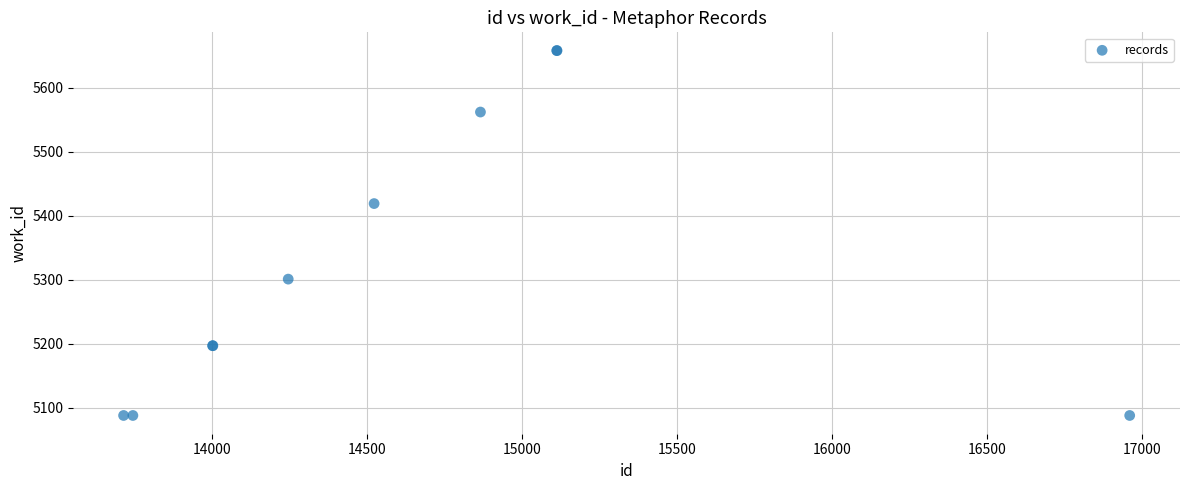

What Y value in the scatter plot is closest to 5373?

5419